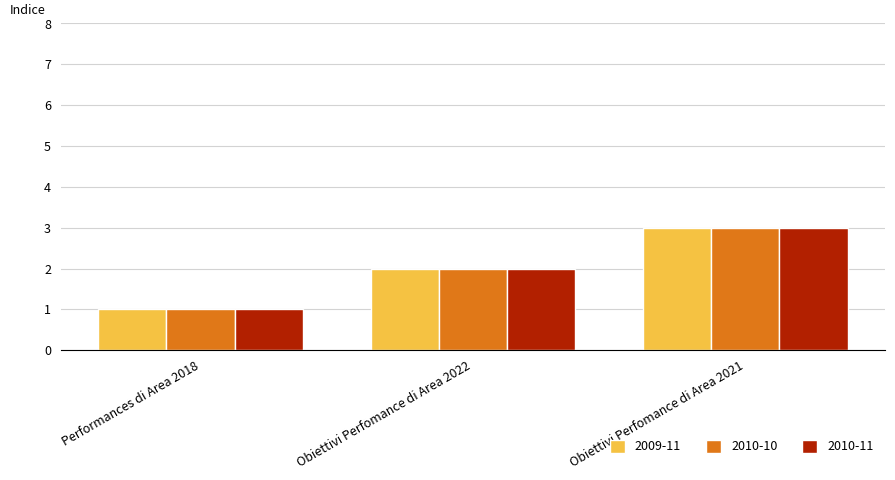

Reading left to right, extract all data points from this chart.

2009-11: Performances di Area 2018=1	Obiettivi Perfomance di Area 2022=2	Obiettivi Perfomance di Area 2021=3
2010-10: Performances di Area 2018=1	Obiettivi Perfomance di Area 2022=2	Obiettivi Perfomance di Area 2021=3
2010-11: Performances di Area 2018=1	Obiettivi Perfomance di Area 2022=2	Obiettivi Perfomance di Area 2021=3